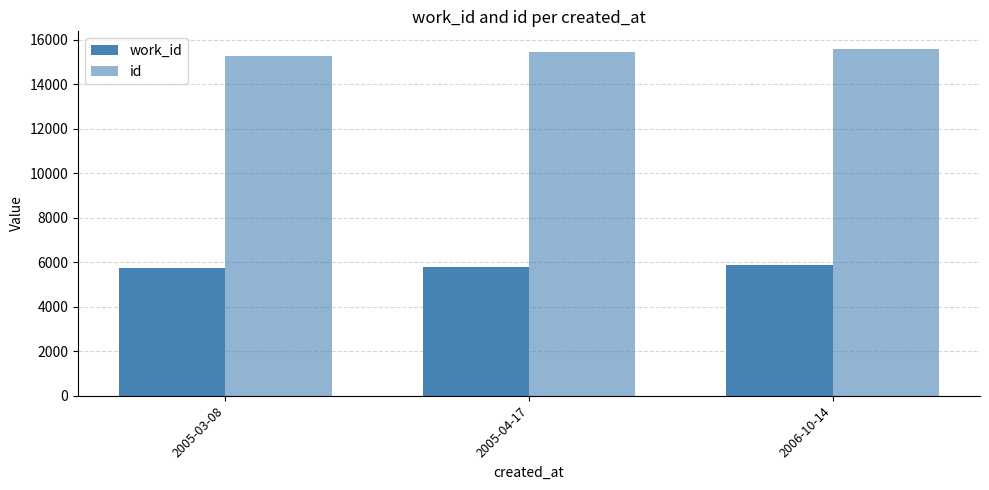

Does the chart contain stacked bars?

No